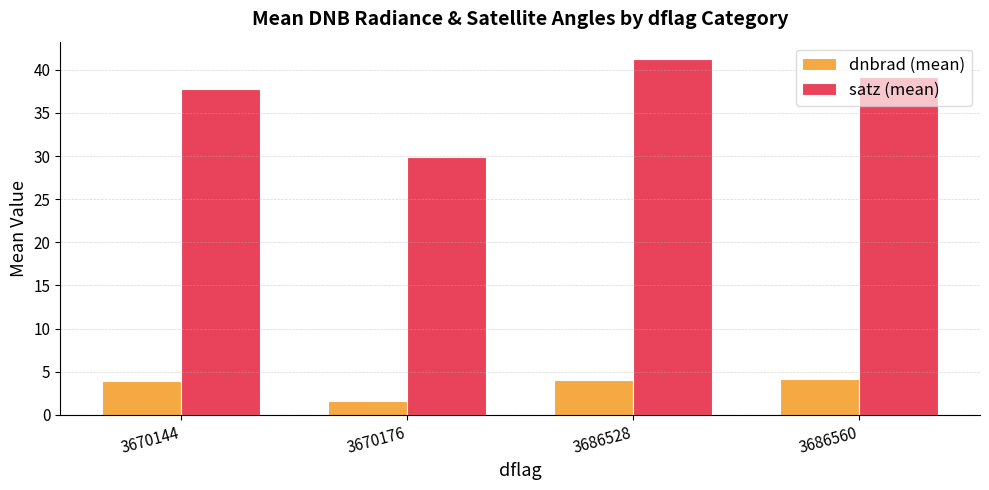

Where is dnbrad (mean) nearest to the value 2?

3670176